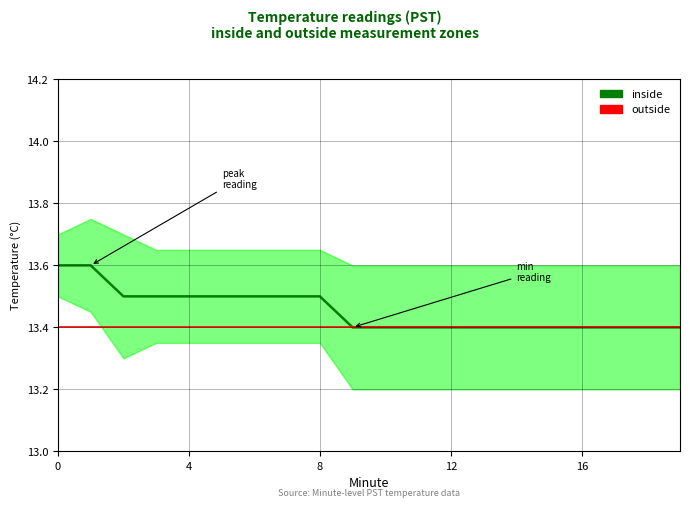

What is the maximum value for inside?

13.6